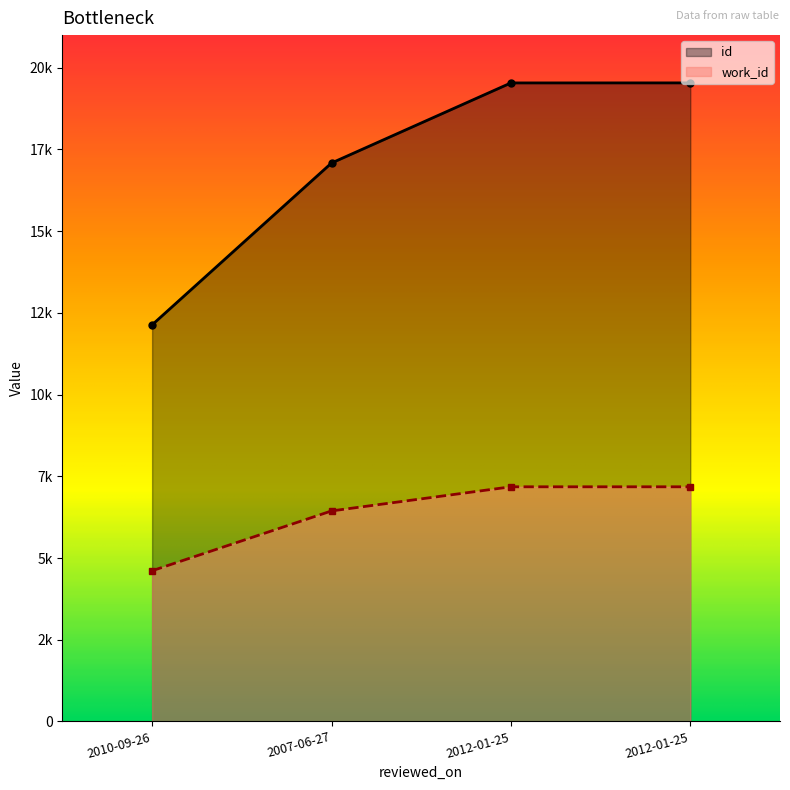

Reading right to left, what are all the values shown in this chart?

id_line: 2012-01-25=19538	2012-01-25=19537	2007-06-27=17086	2010-09-26=12134
work_id_line: 2012-01-25=7179	2012-01-25=7179	2007-06-27=6440	2010-09-26=4610